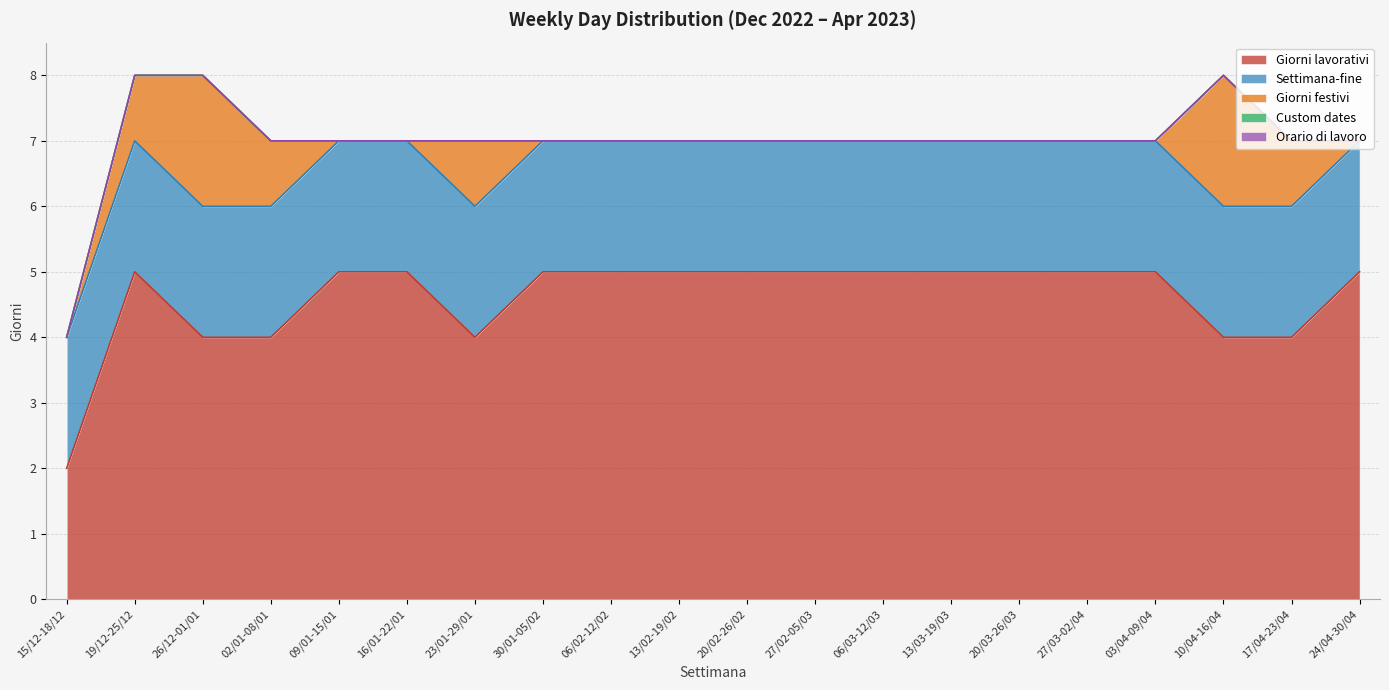

True or false: Settimana-fine has a value of 2 at 06/03-12/03.

True